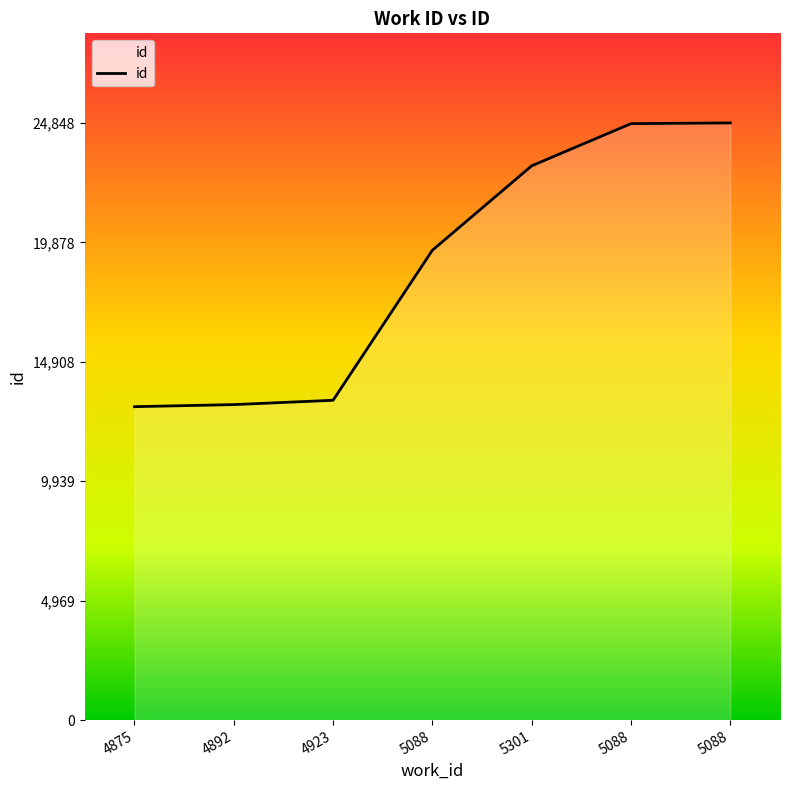

How many values are below 19550?

3